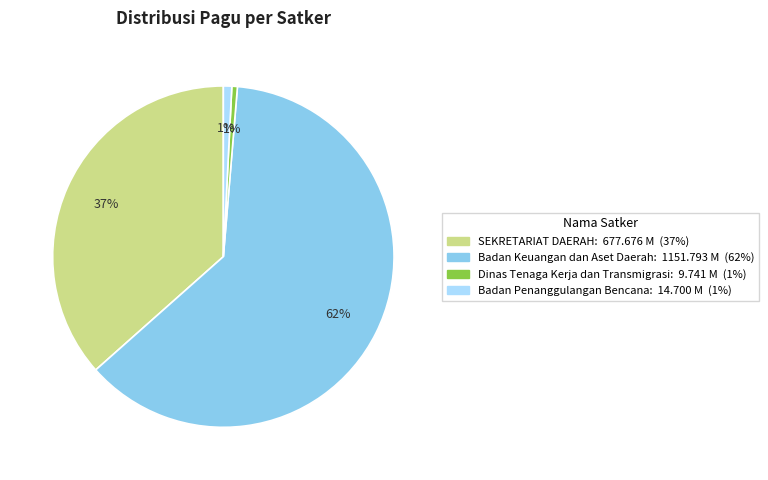

Is there any slice that represents more than half of the pie?

Yes